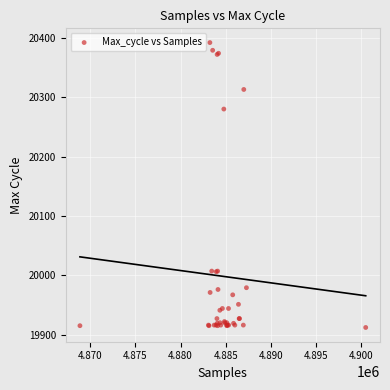

What Y value in the scatter plot is closest to 20152?

20280